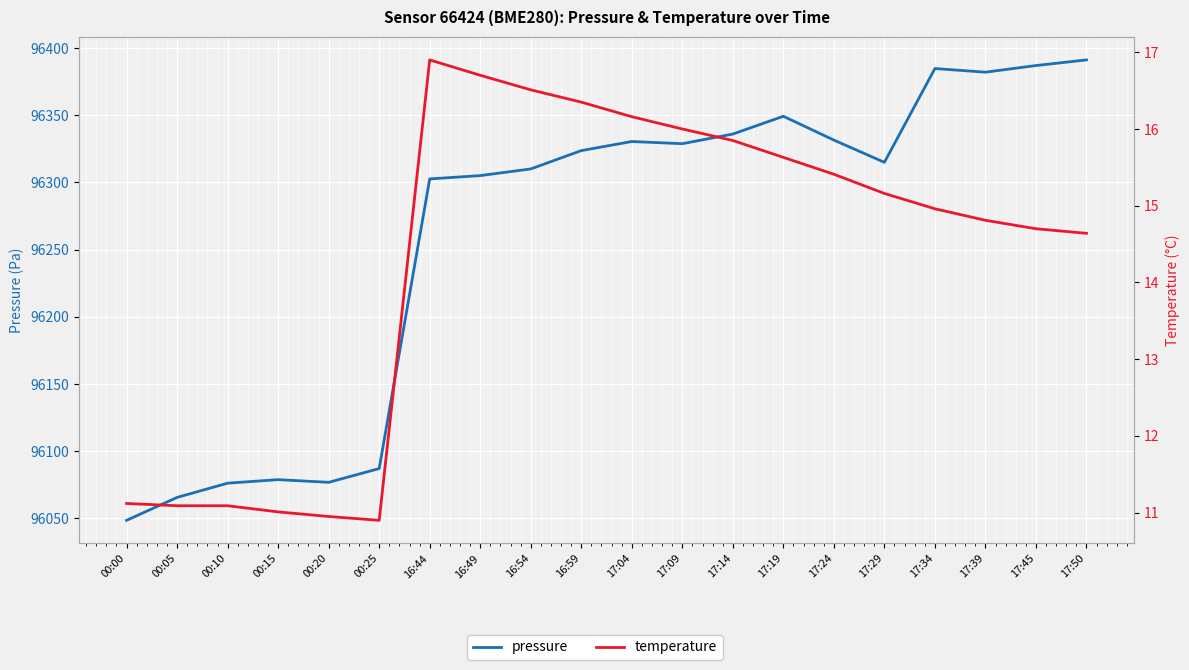

Where is pressure nearest to the value 96219?

16:44